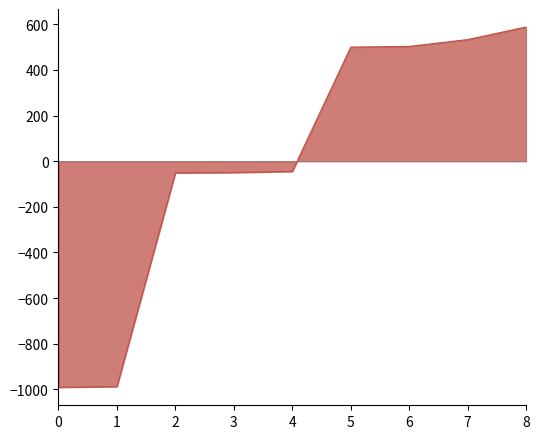

Is it true that the value at 8 is 1039.5?

False